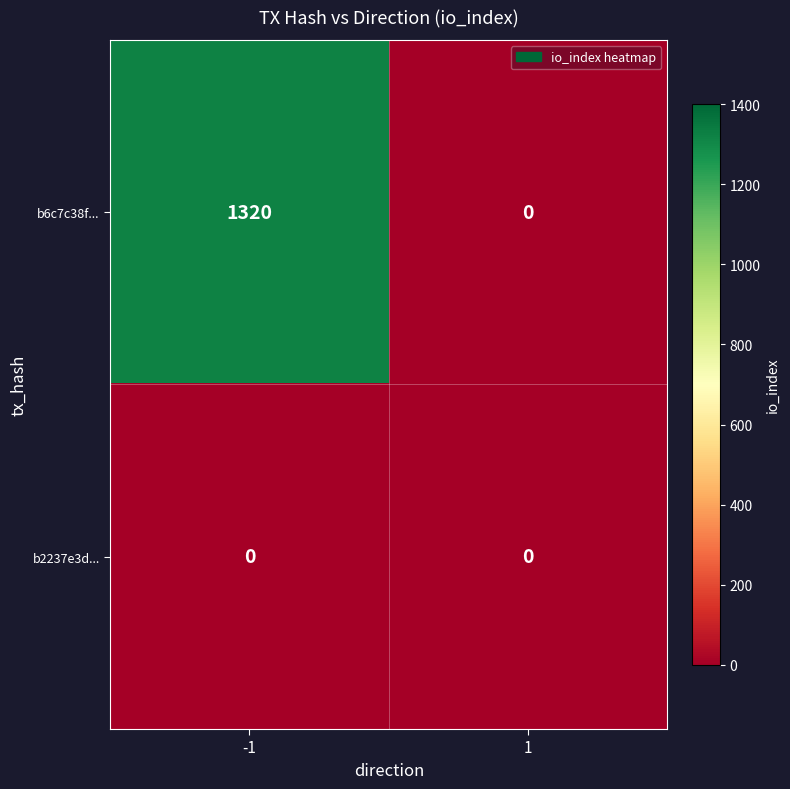

Rank the series by their maximum value, from highest to lowest.

b6c7c38f..., b2237e3d...